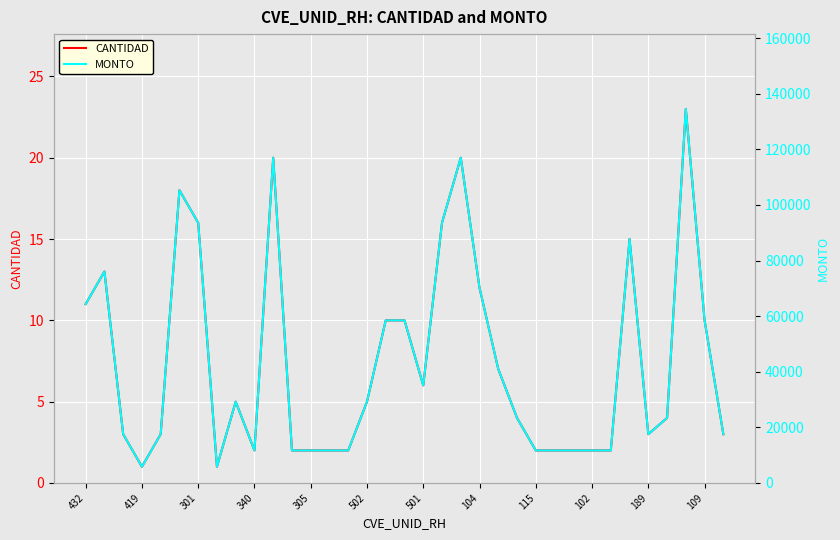

Which category has the highest value in the CANTIDAD series?

32